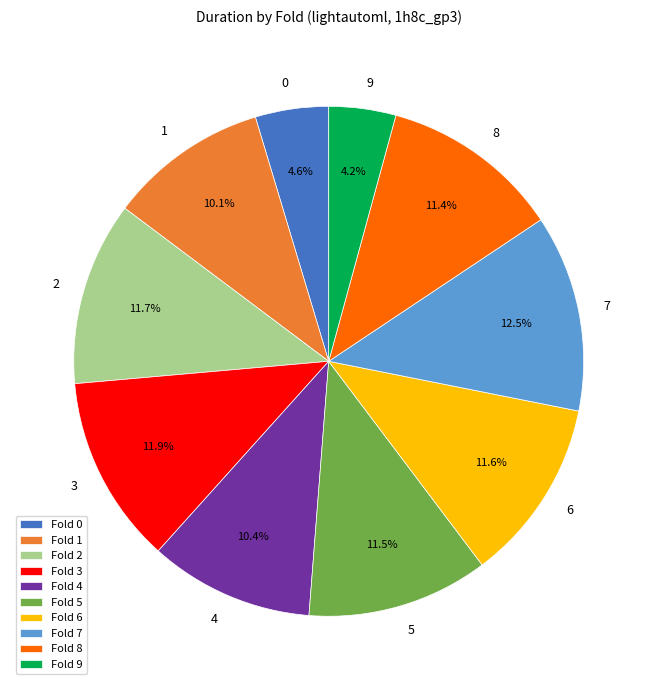

How many segments does this pie chart have?

10